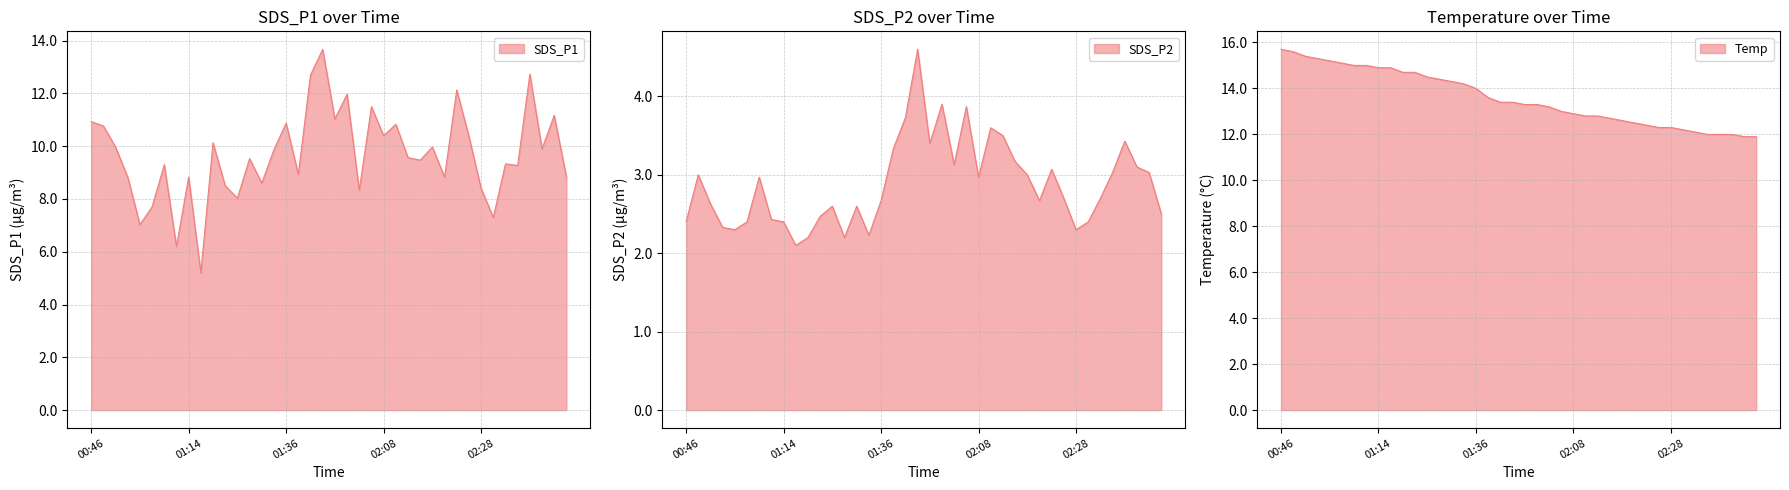

Is the value of SDS_P2 at 01:57 greater than the value of SDS_P1 at 01:52?

No